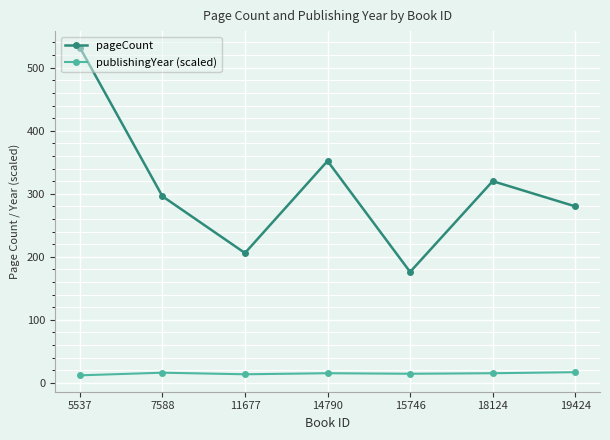

Does the chart display data point markers on the line(s)?

Yes